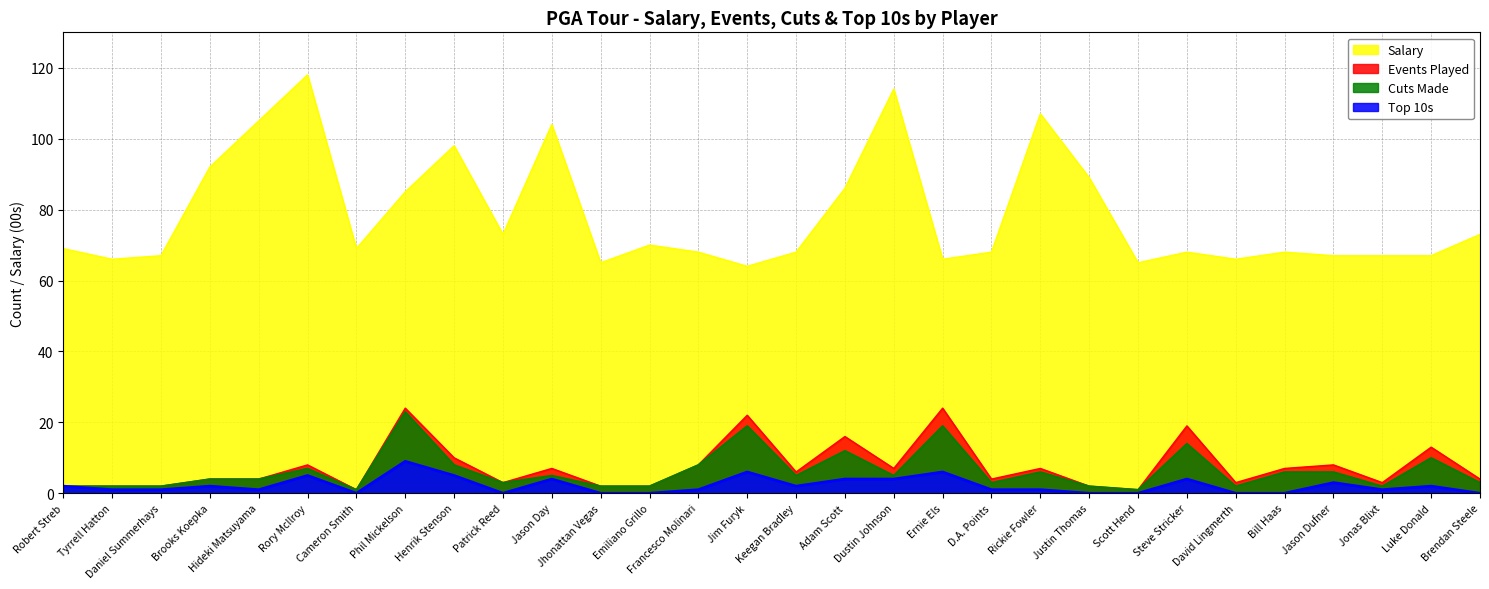

What is the difference between the maximum and minimum values in the Top 10s series?

9